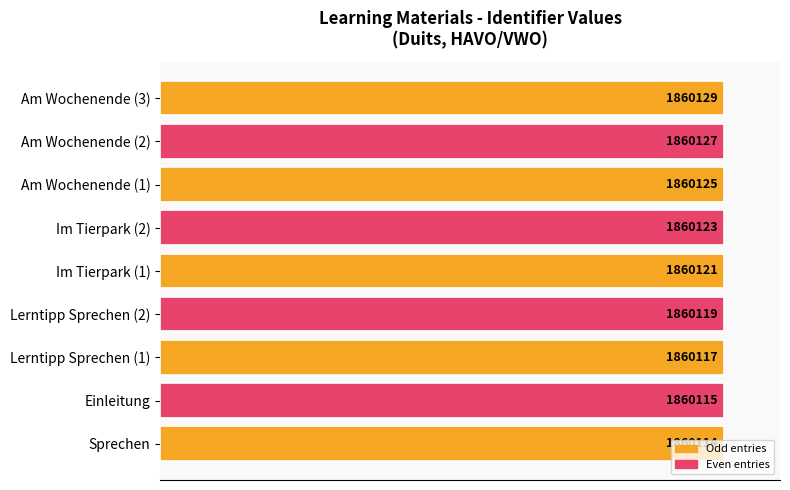

Does the chart contain any negative values?

No